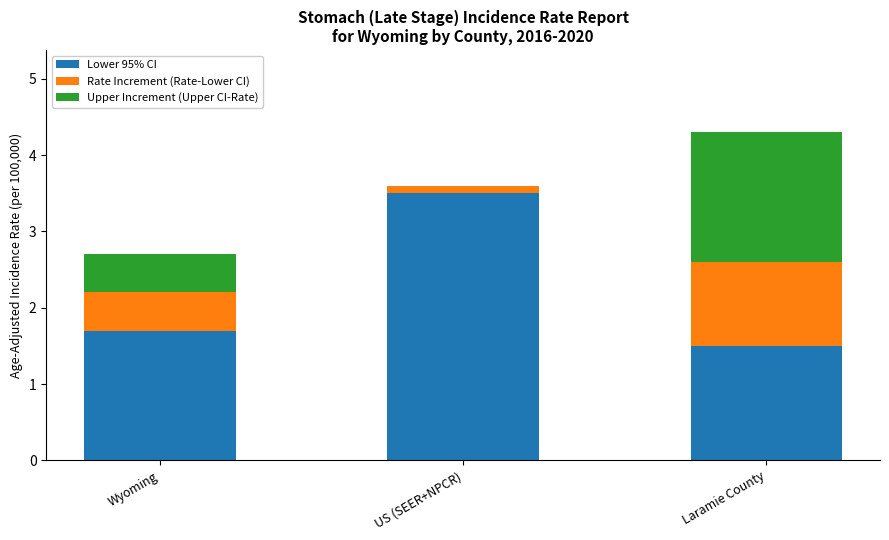

At which category is the sum across all series the highest?

Laramie County